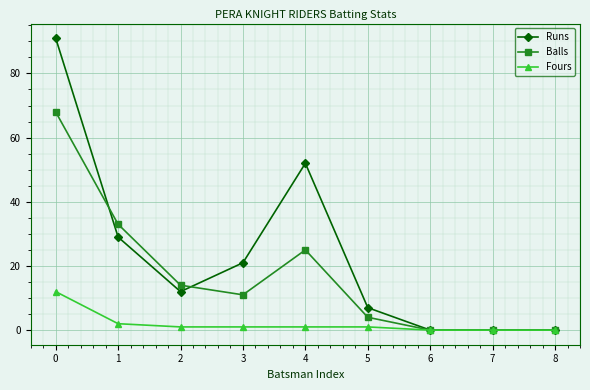

What is the average value of the Runs series?

24